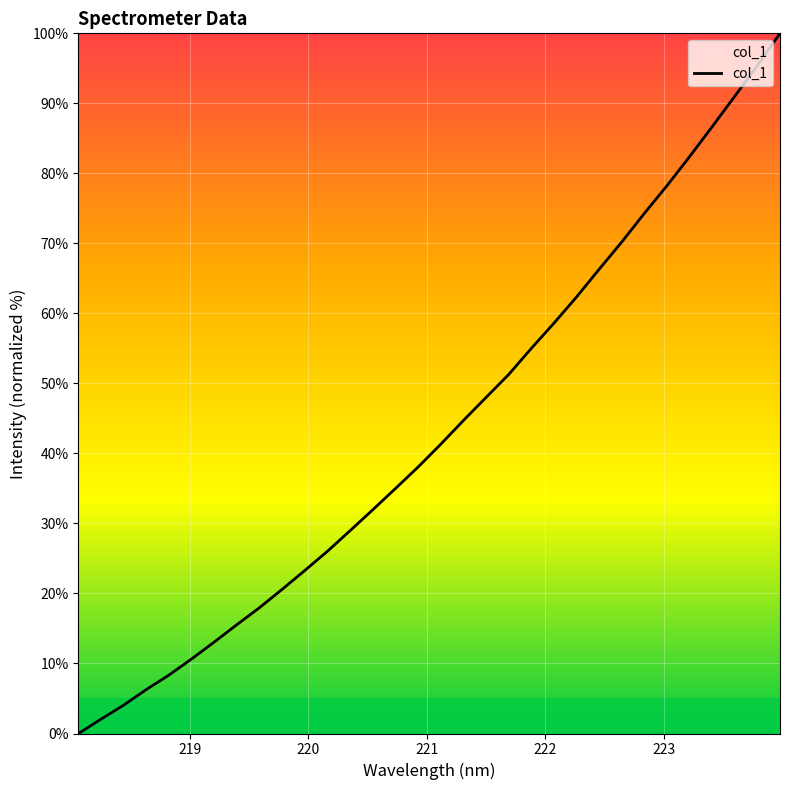

What is the difference between the maximum and minimum values?

100.0